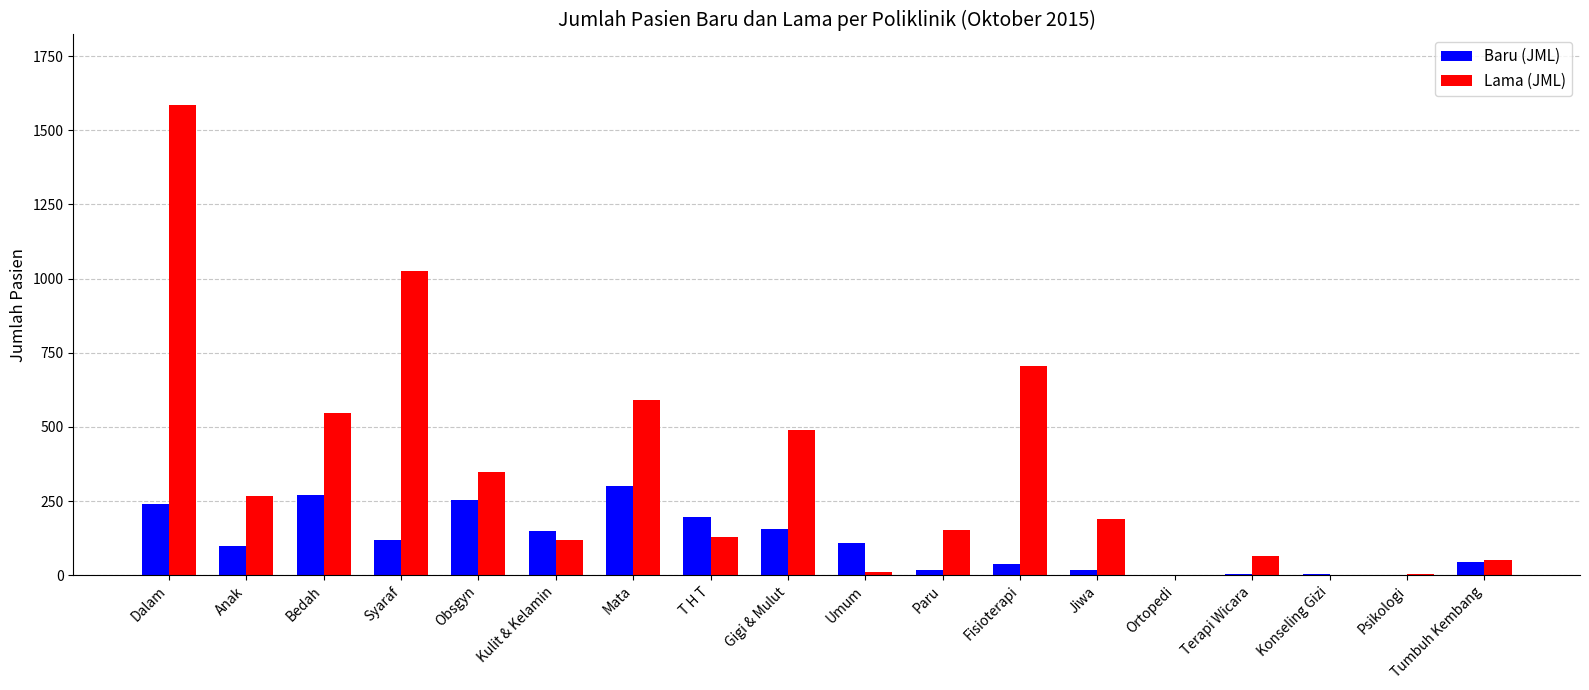

The value of Lama (JML) at Syaraf is 1026. True or false?

True